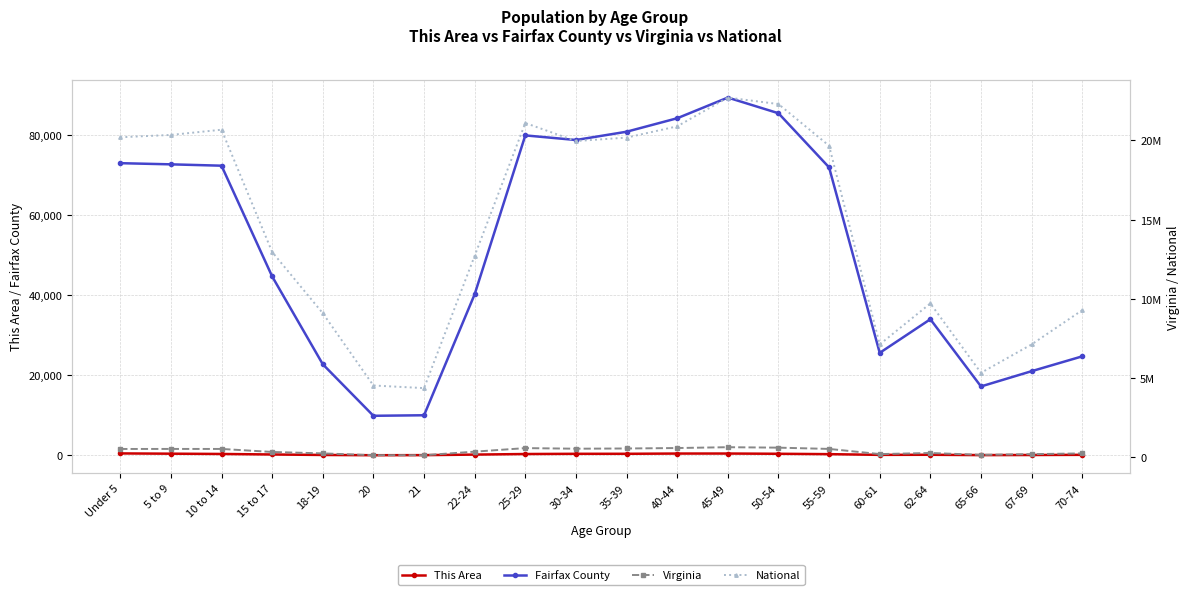

What is the minimum value for Fairfax County?

9886